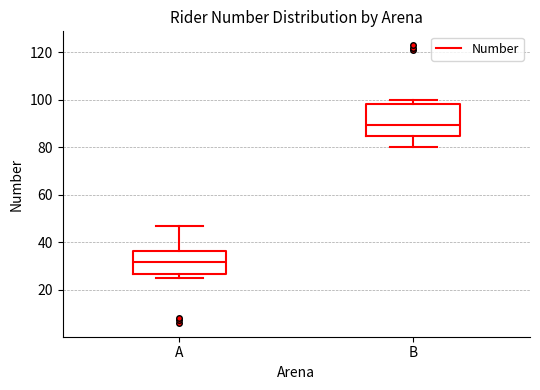

Where is the lower edge of the box for B on the y-axis? The values are not printed on the chart, so give them approximately, as read against the axis.

84